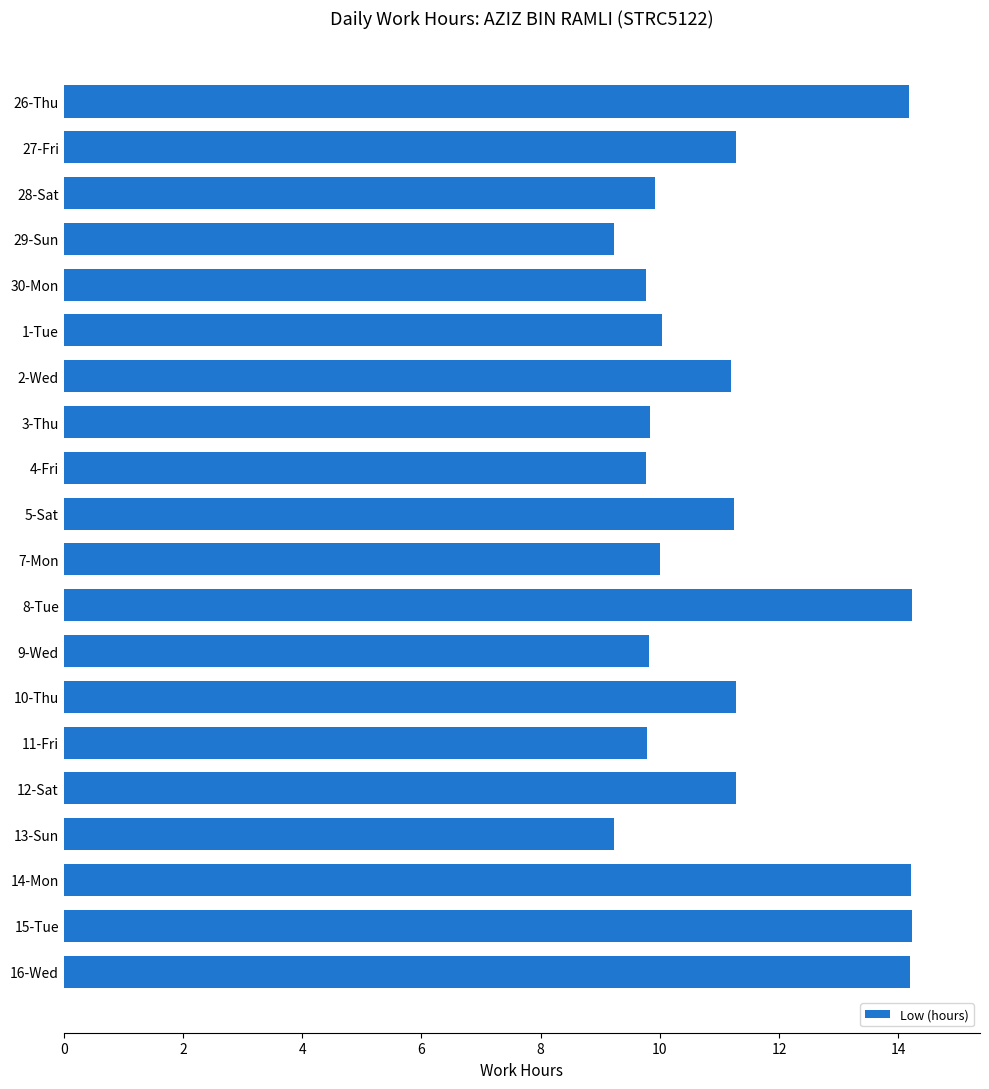

Are the bars horizontal?

Yes